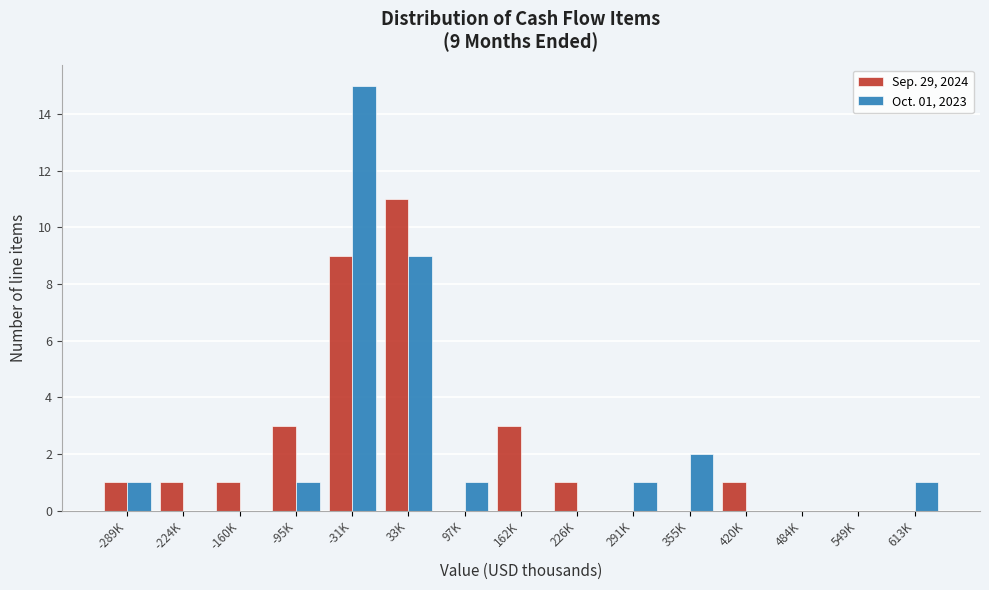

Reading left to right, what are all the values shown in this chart?

Sep. 29, 2024: -289K=1	-224K=1	-160K=1	-95K=3	-31K=9	33K=11	97K=0	162K=3	226K=1	291K=0	355K=0	420K=1	484K=0	549K=0	613K=0
Oct. 01, 2023: -289K=1	-224K=0	-160K=0	-95K=1	-31K=15	33K=9	97K=1	162K=0	226K=0	291K=1	355K=2	420K=0	484K=0	549K=0	613K=1